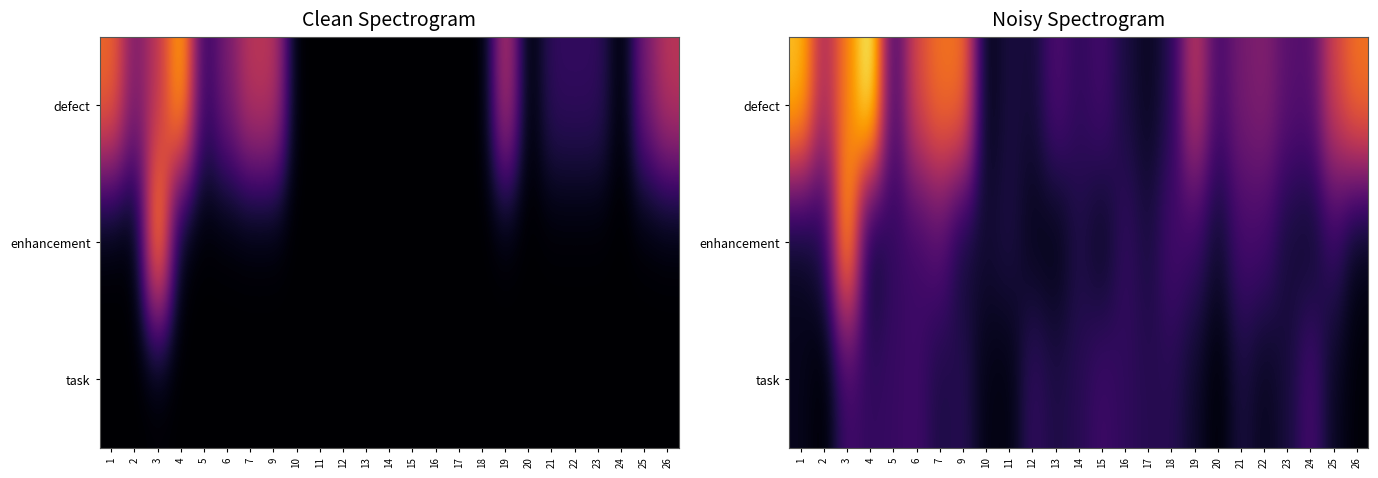

Between 4 and 9, which is larger?

4